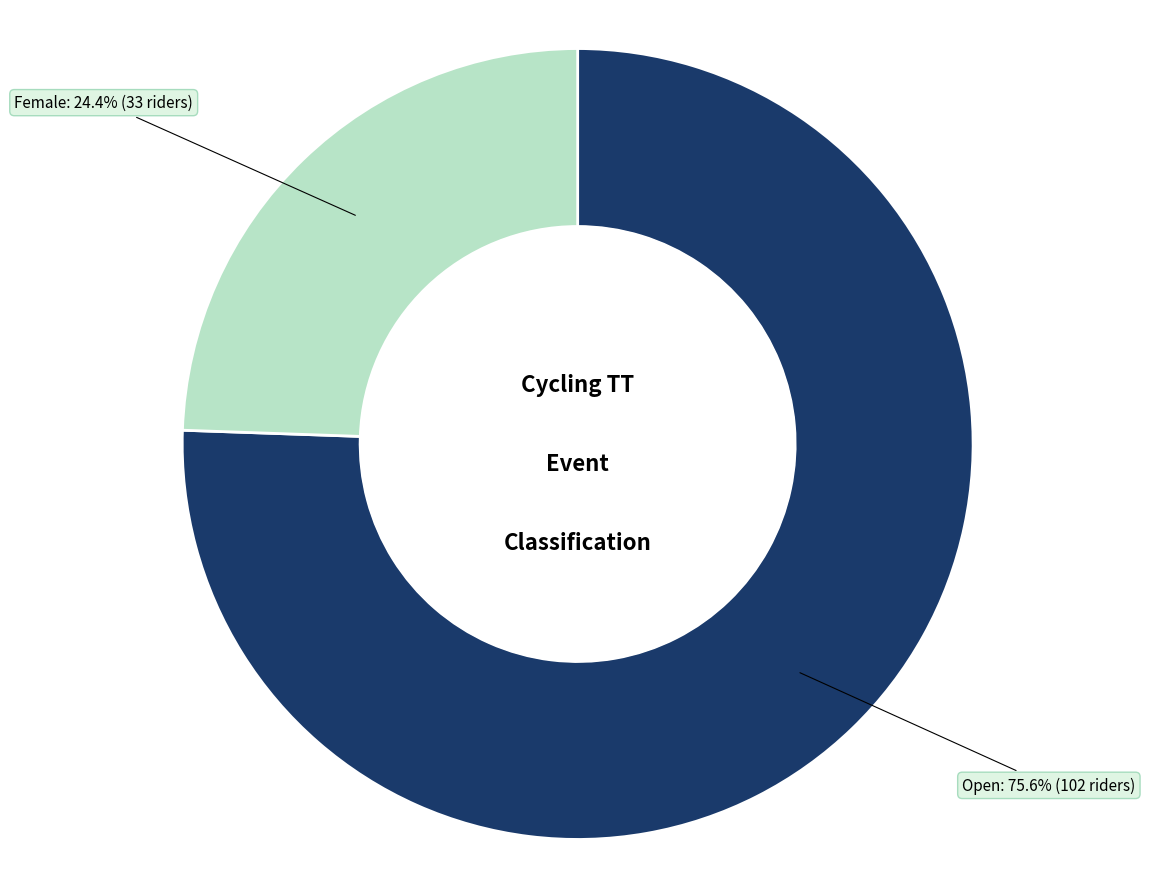

To the nearest percent, what portion does Open represent?

76%